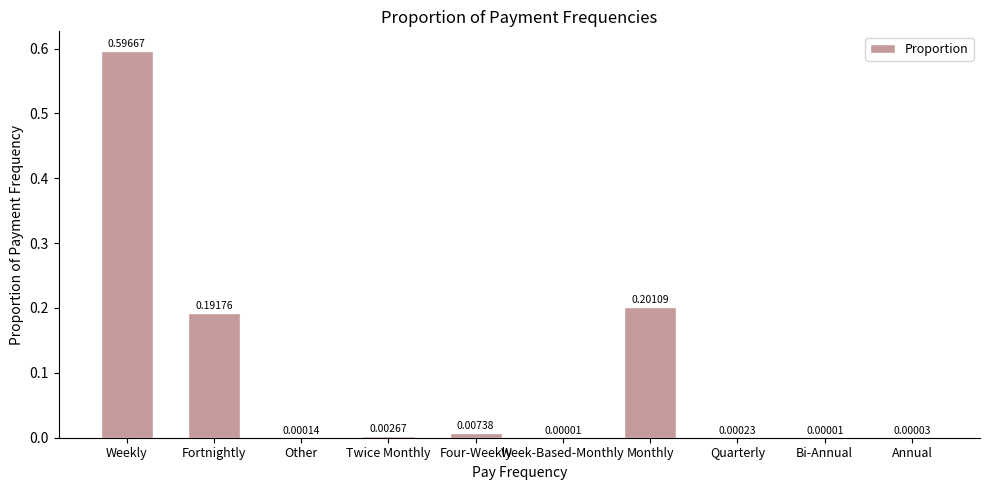

Which label corresponds to the largest value in the chart?

Weekly